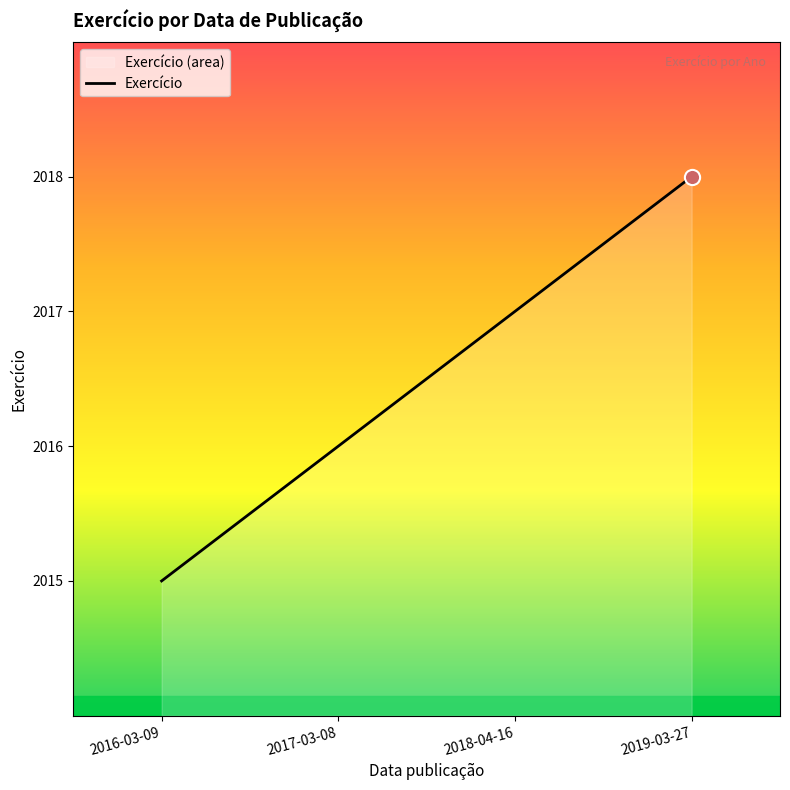

What is the change in value from 2016-03-09 to 2019-03-27?

+3